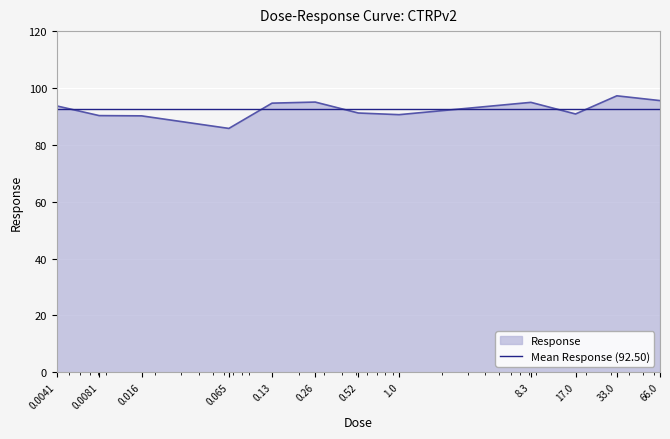

What is the difference between the maximum and second lowest values?

7.0